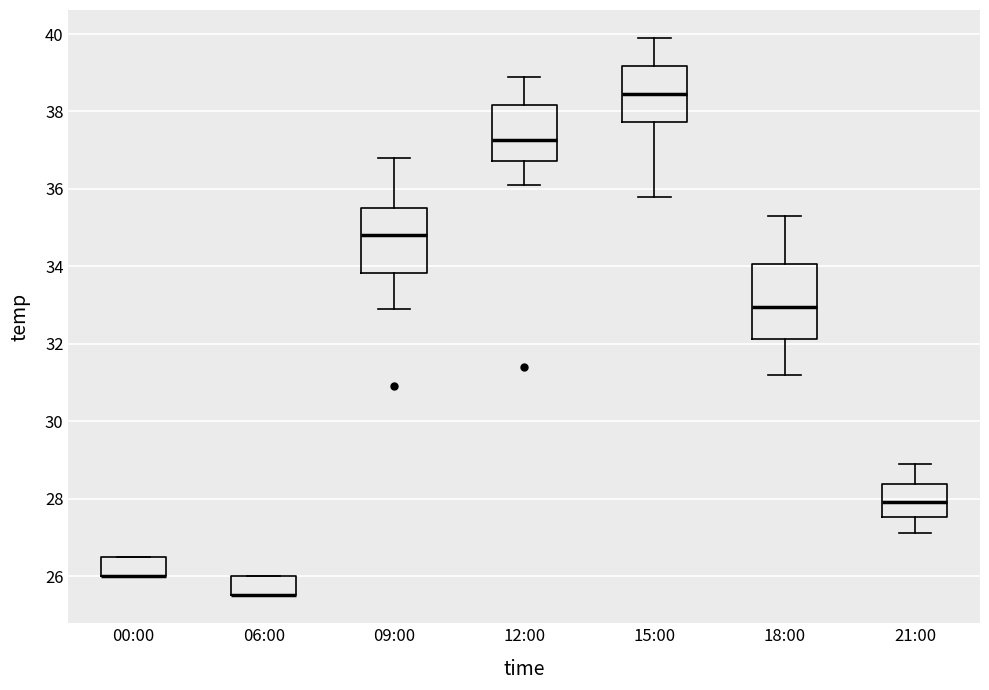

Where does the median line of the box for 21:00 sit on the y-axis? The values are not printed on the chart, so give them approximately, as read against the axis.

28.0